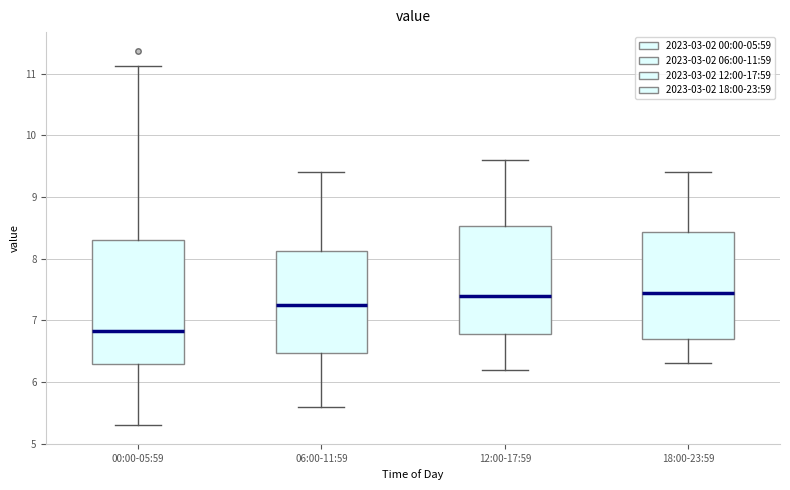

Where is the upper edge of the box for 18:00-23:59 on the y-axis? The values are not printed on the chart, so give them approximately, as read against the axis.

8.4